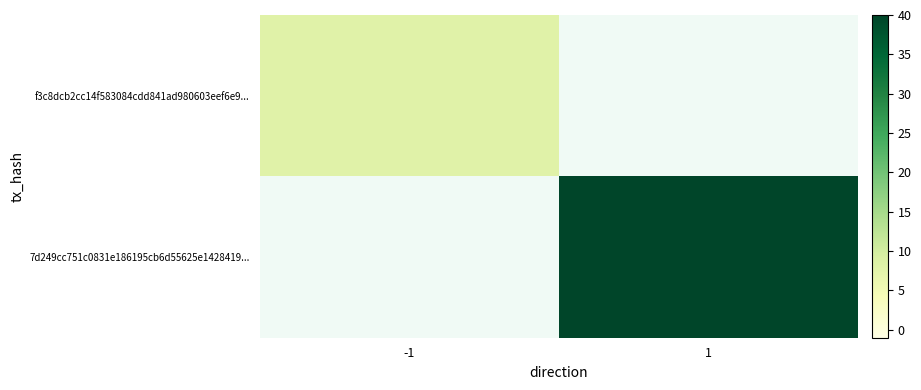

Which label corresponds to the smallest value in the chart?

-1